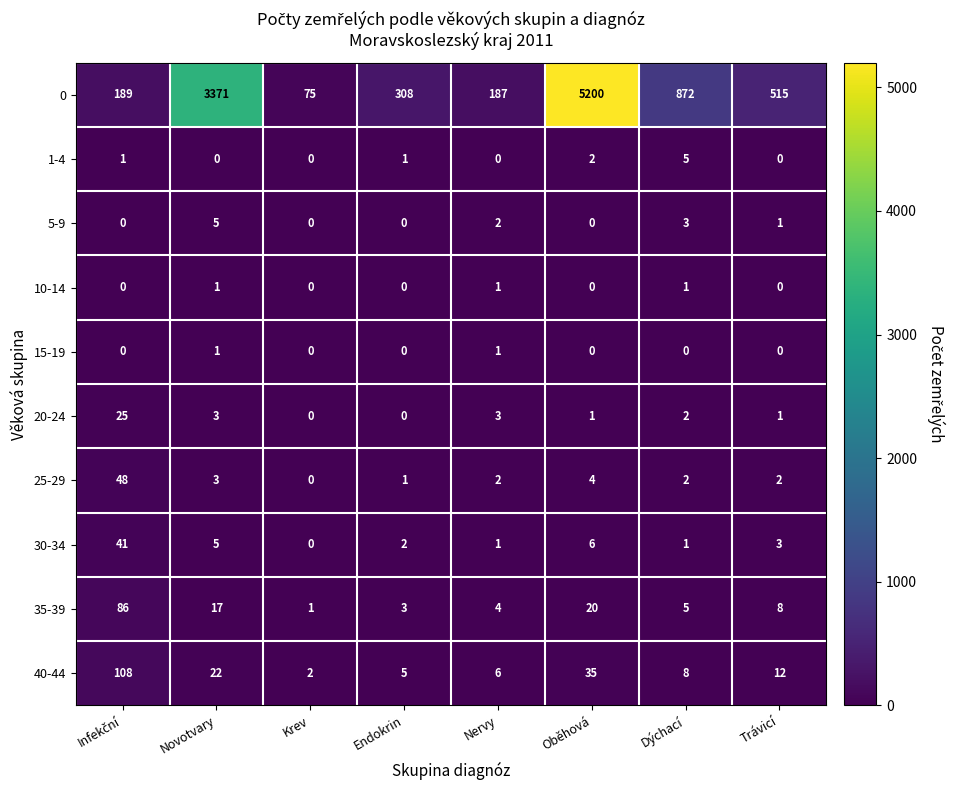

True or false: 0 has a value of 75 at Krev.

True